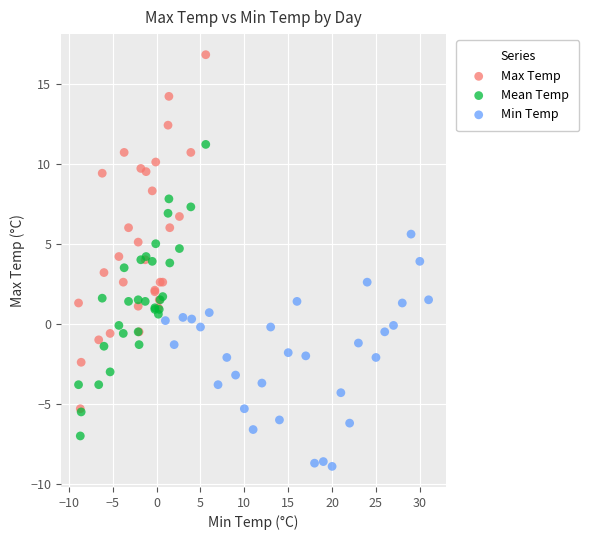

What are all the series names shown in the legend?

Max Temp, Mean Temp, Min Temp